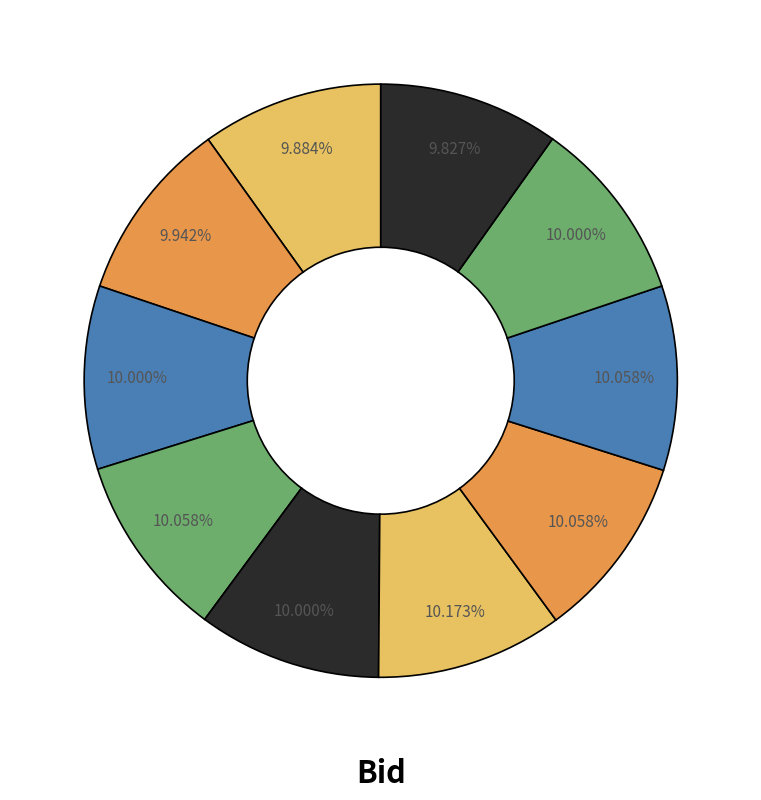

How many slices are in this pie chart?

10